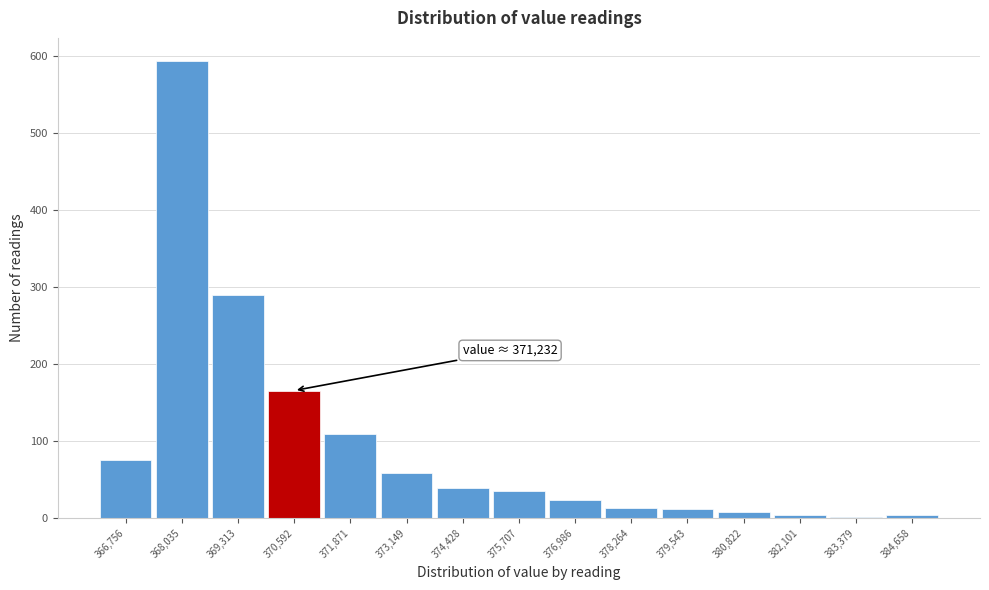

What is the difference between the maximum and minimum values?

592